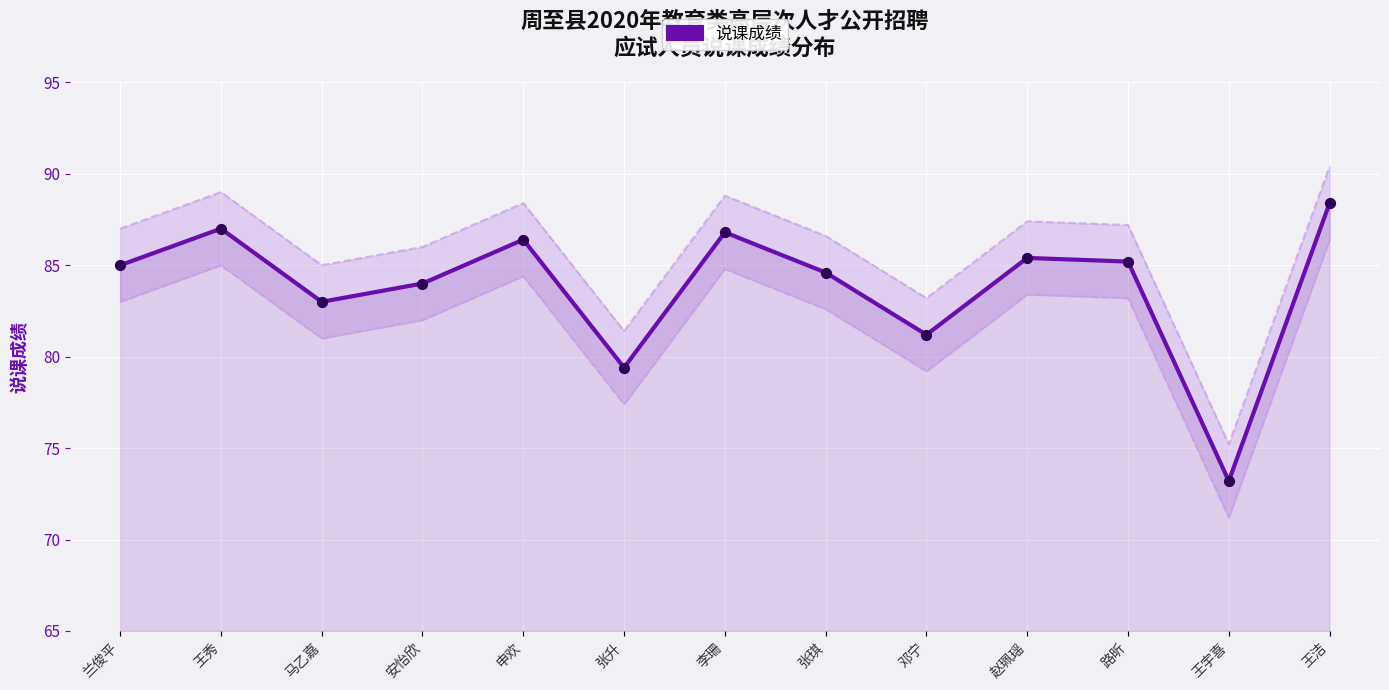

Approximately how many times larger is the value at 王秀 compared to 王洁?

1.0